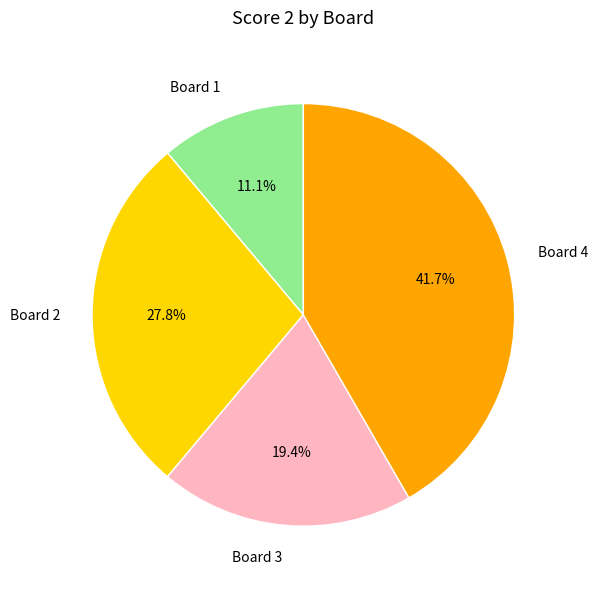

Combined, do Board 2 and Board 1 account for over 50%?

No